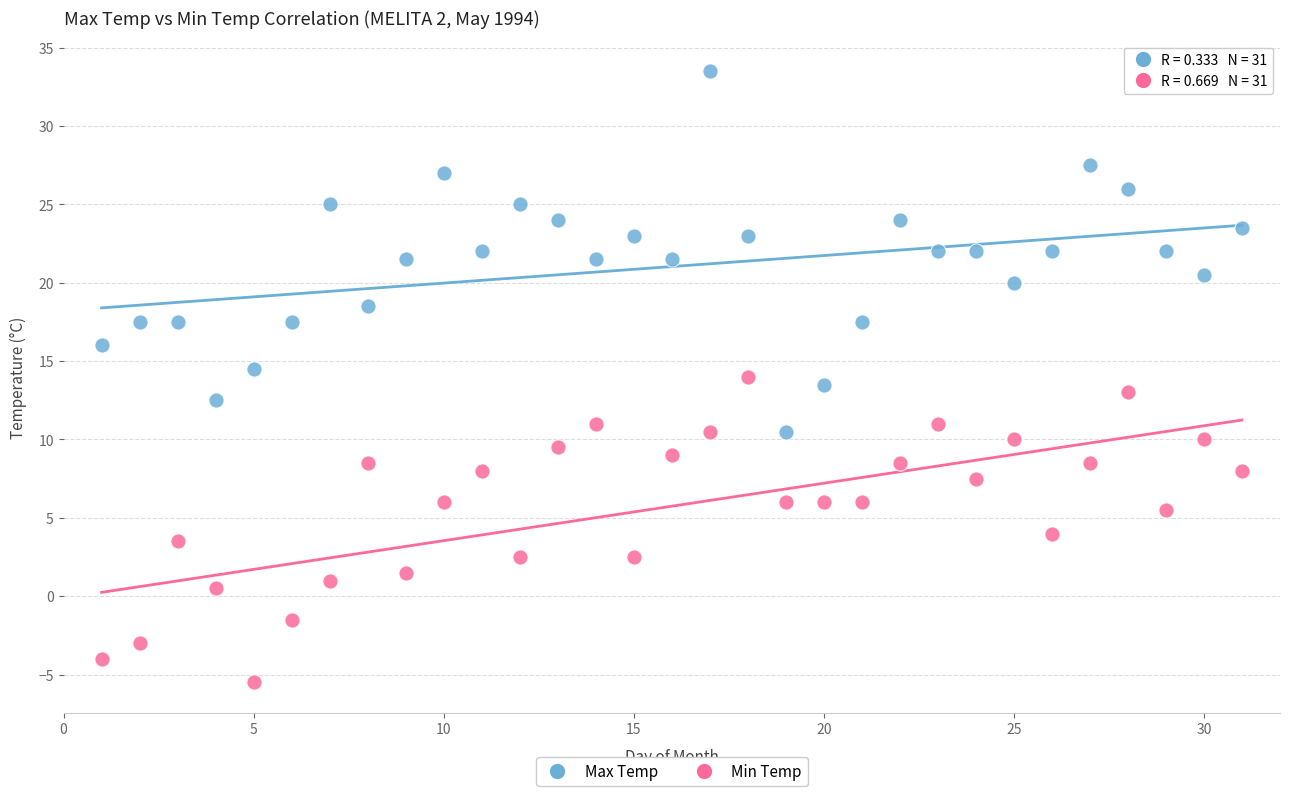

Across all data points, what is the range of Y values (max minus min)?

39.0